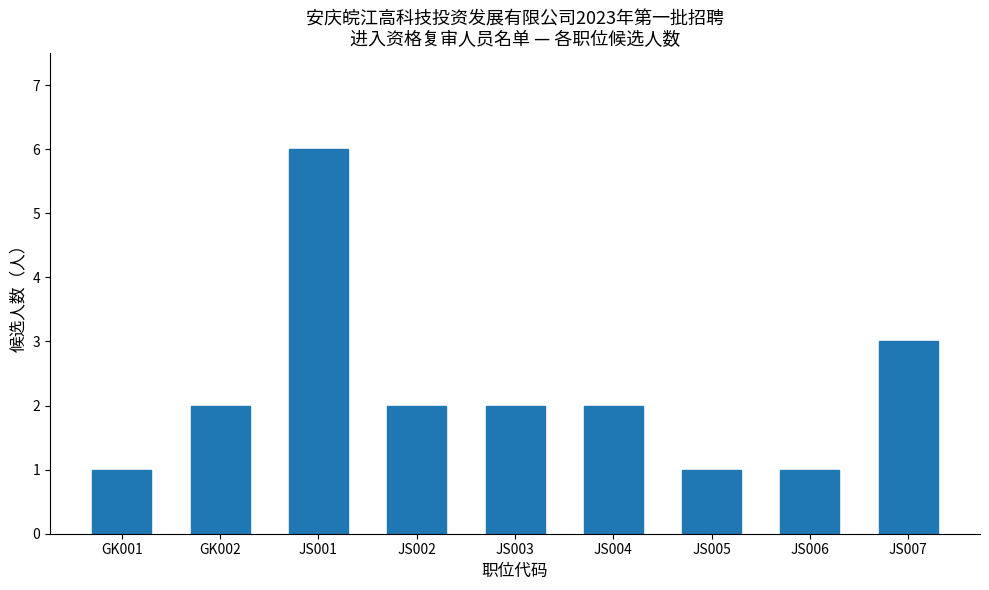

Reading left to right, list all the values displayed in this chart.

1	2	6	2	2	2	1	1	3